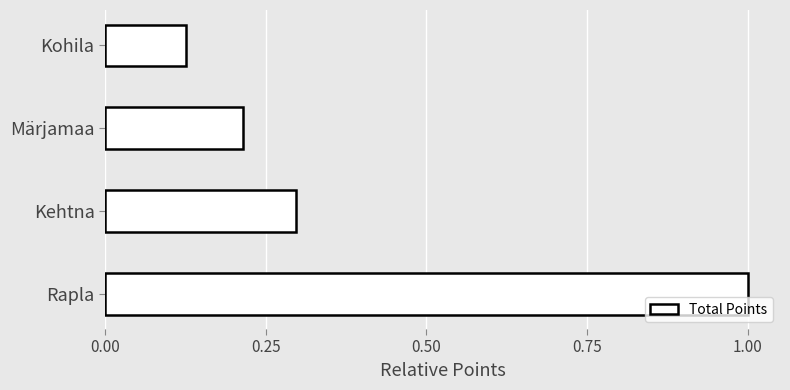

Rank the categories by value from lowest to highest.

Kohila, Märjamaa, Kehtna, Rapla